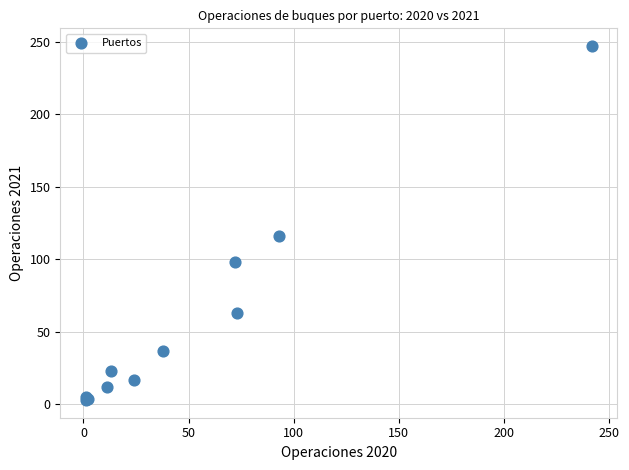

What Y value in the scatter plot is closest to 125?

116